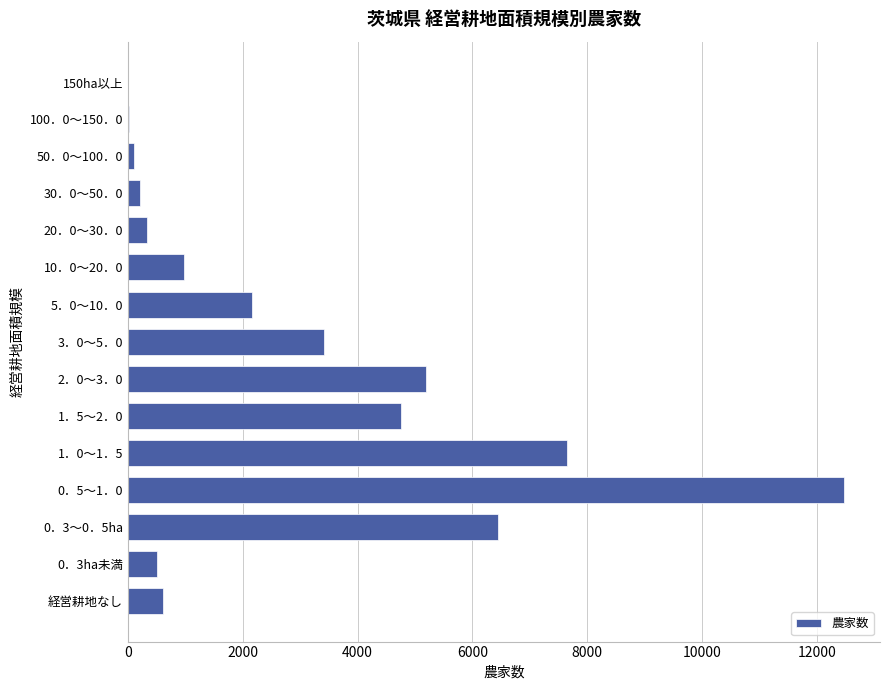

The value at 1．0～1．5 is 10193. True or false?

False